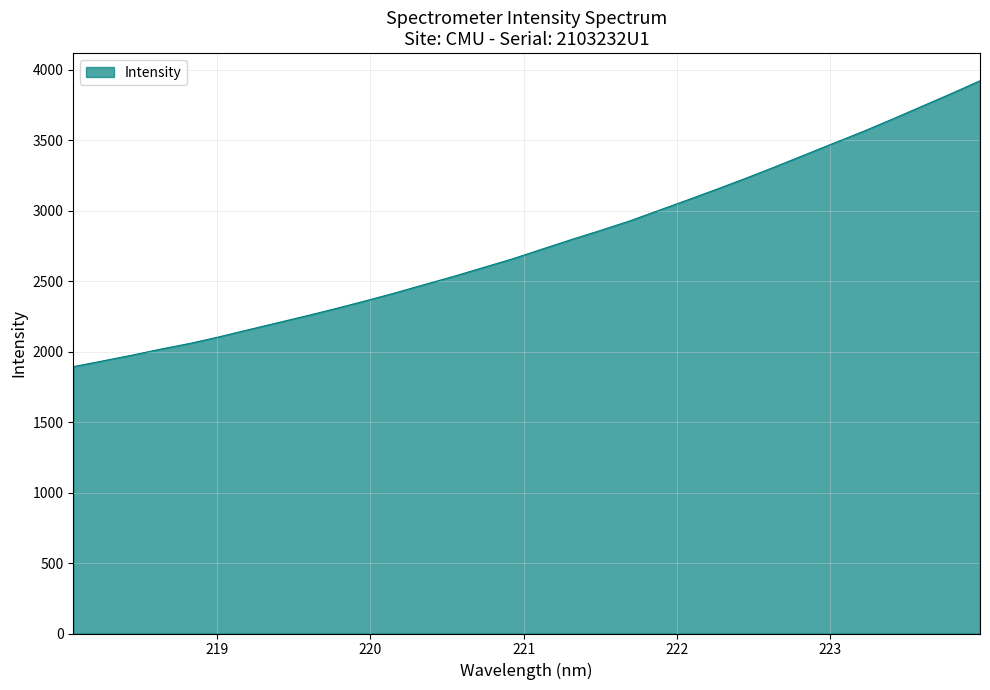

What is the greatest value displayed?

3921.0